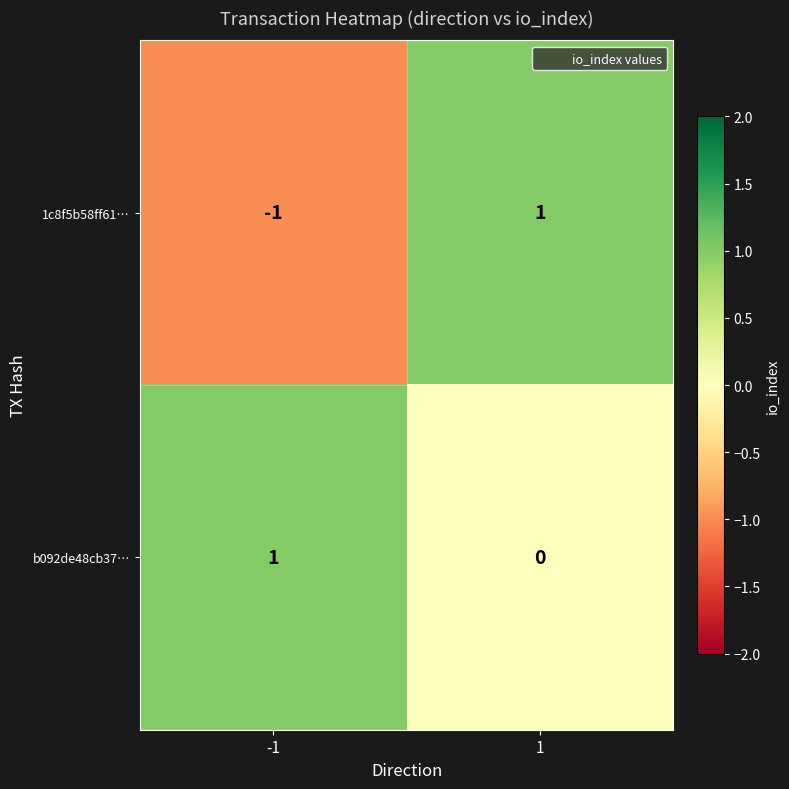

List the series in order of their overall mean, lowest first.

1c8f5b58ff61…, b092de48cb37…